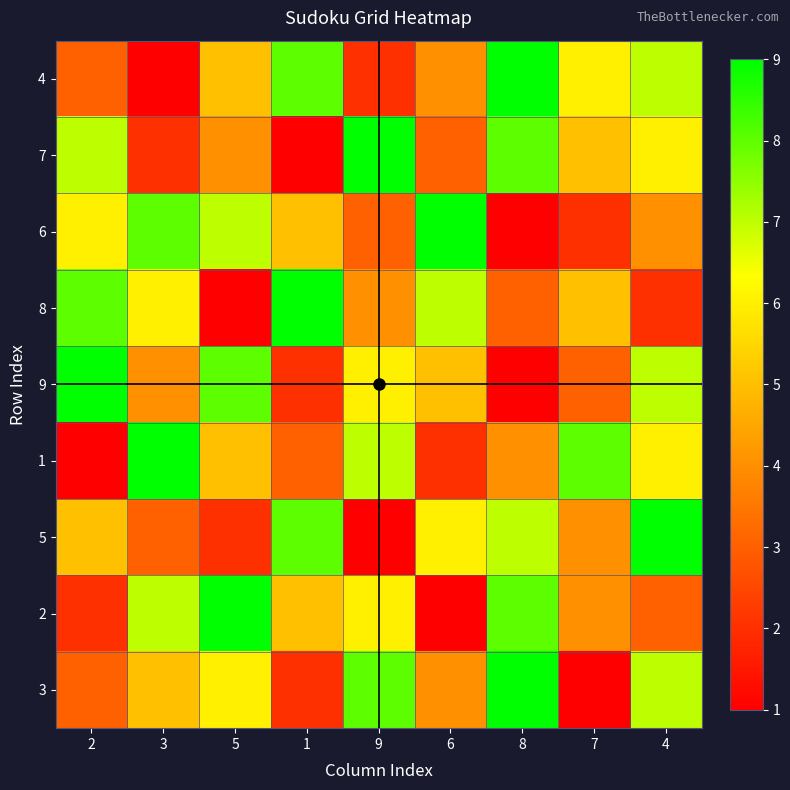

Between 6 and 4, which series saw the biggest shift?

row3